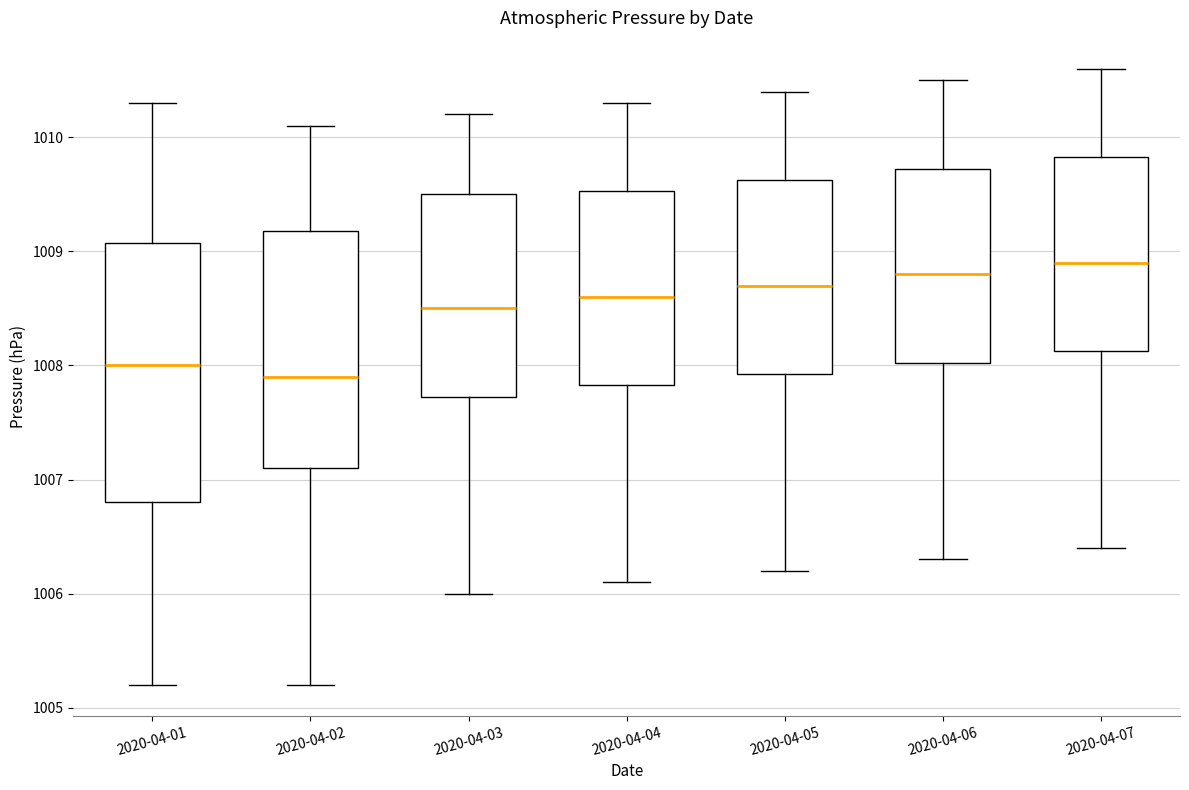

Which box's median line is the highest?

2020-04-07